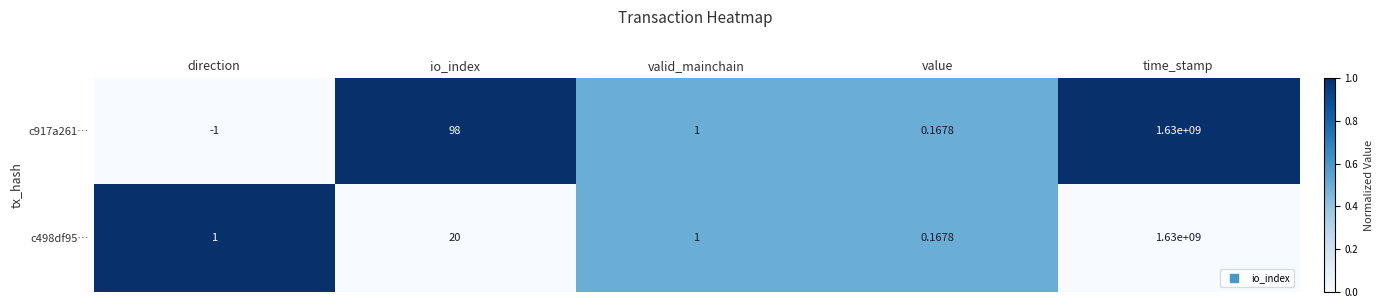

List the labels in order of c917a261… value, smallest first.

direction, value, valid_mainchain, io_index, time_stamp